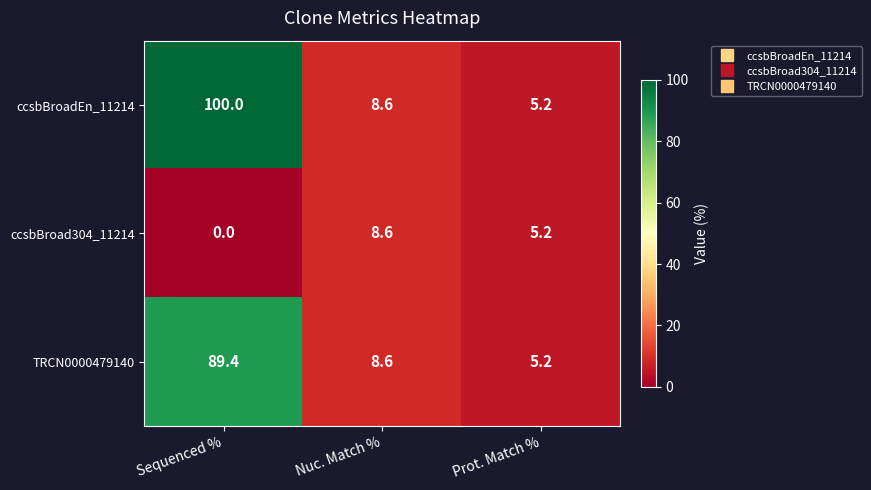

Which series has the largest total across all categories?

ccsbBroadEn_11214